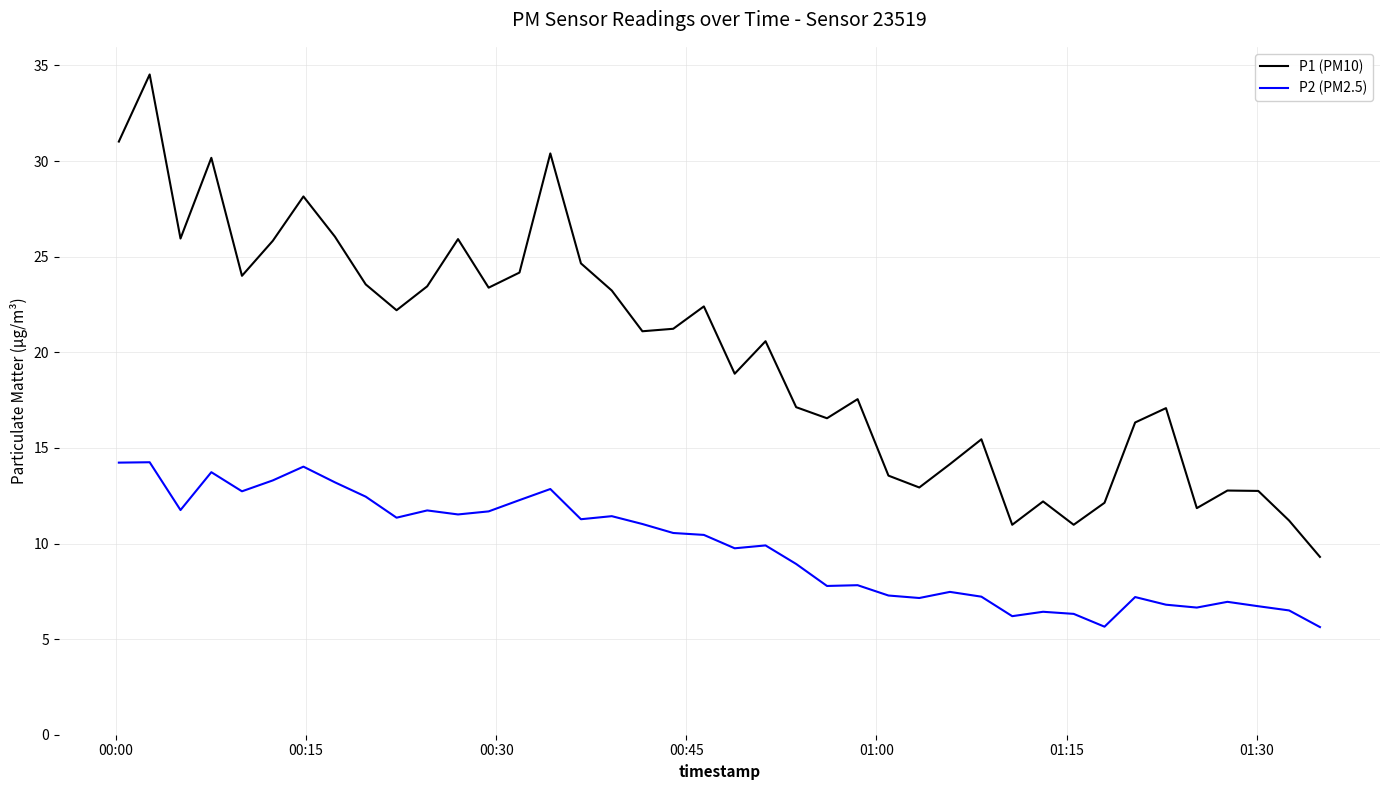

What is the lowest value of the P2 (PM2.5) series?

5.6